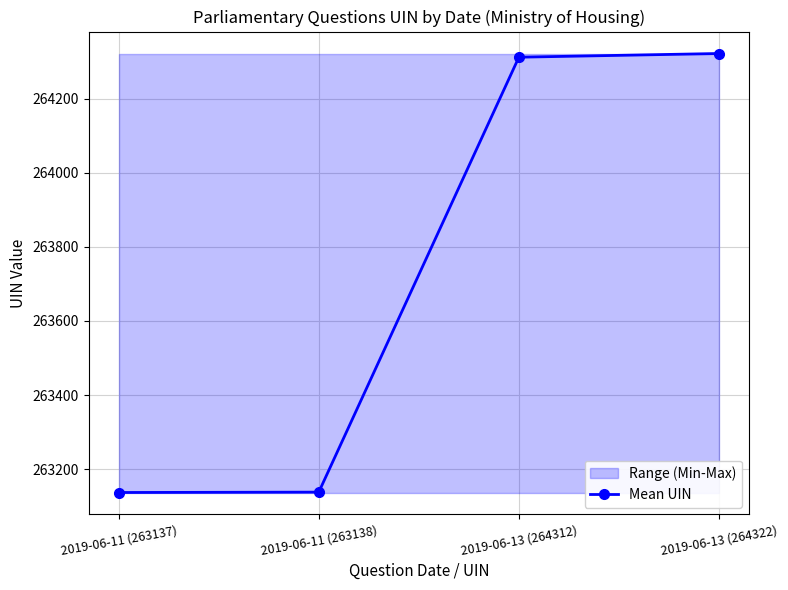

List the labels in order of value, smallest first.

2019-06-11 (263137), 2019-06-11 (263138), 2019-06-13 (264312), 2019-06-13 (264322)